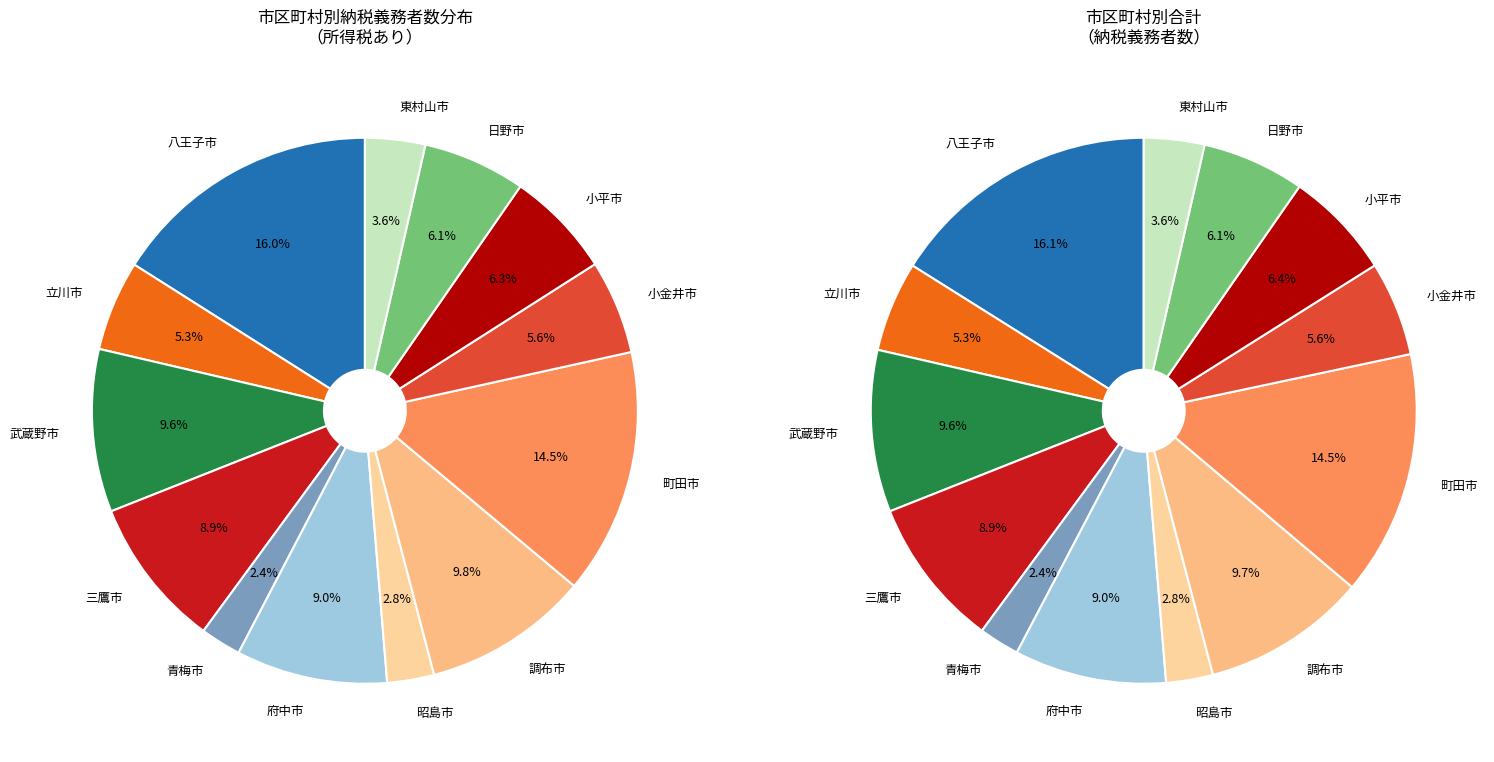

To the nearest percent, what is the average slice percentage?

8%